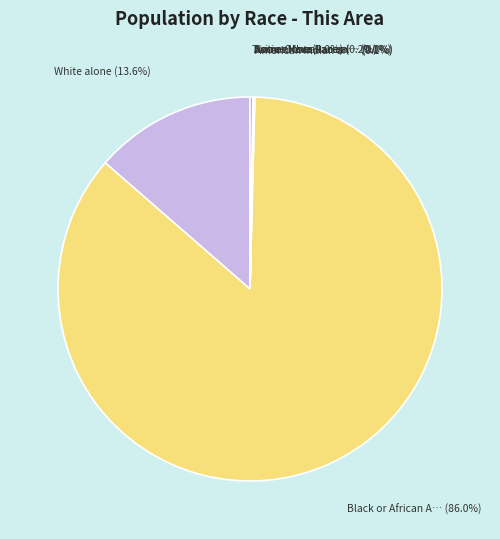

Is there a majority slice in this chart?

Yes